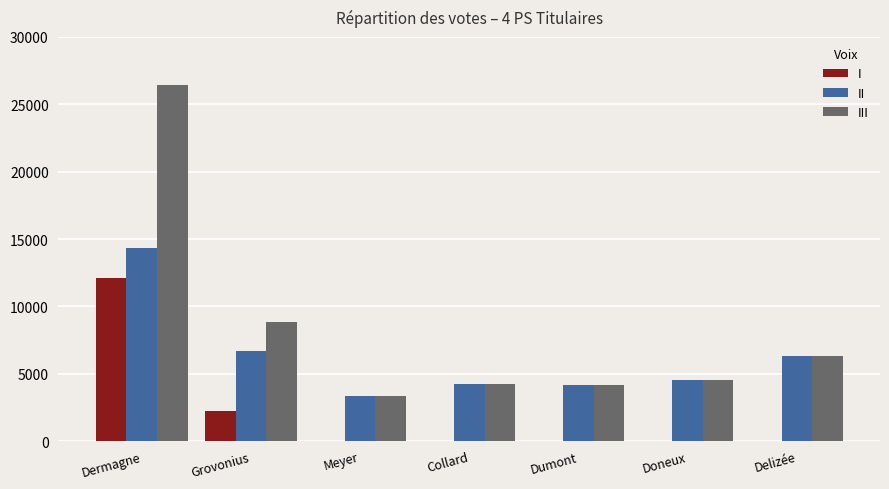

Read the II value at Collard.

4225